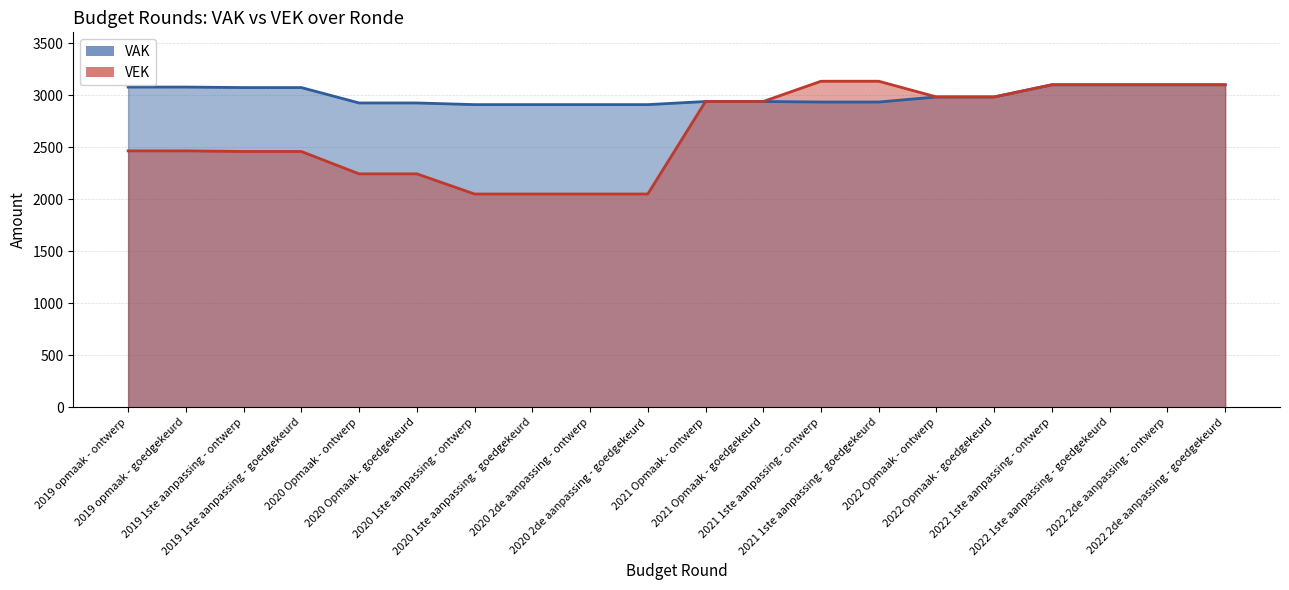

Where does the VAK series first go above 2985?

2019 opmaak - ontwerp